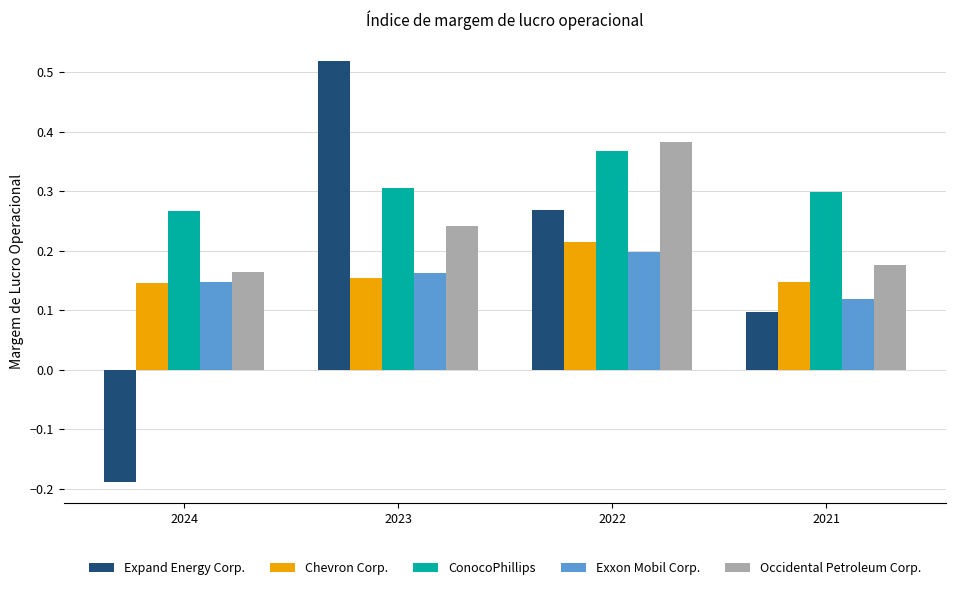

How many Occidental Petroleum Corp. values are between 0 and 1?

4